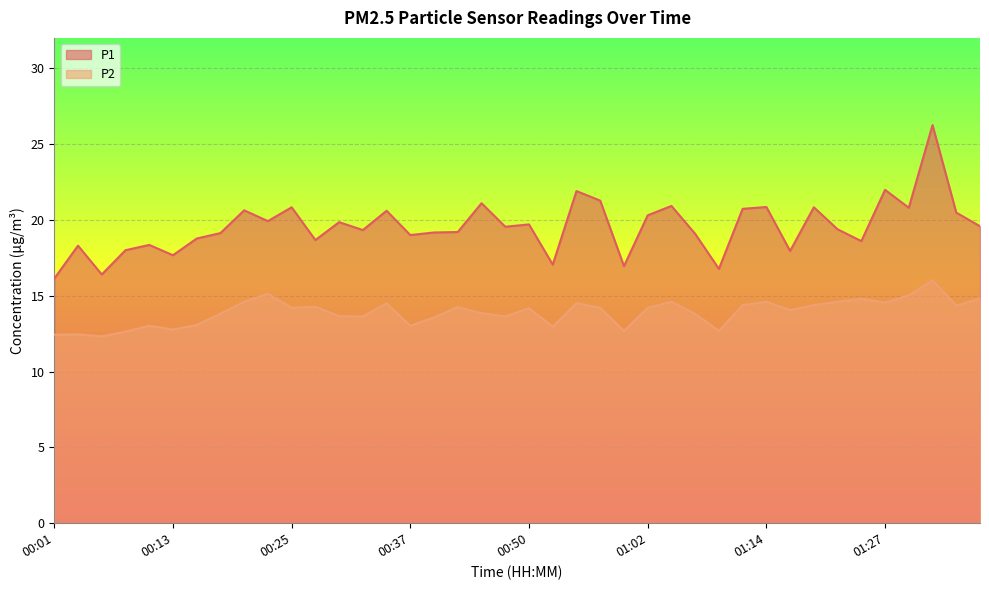

True or false: P1 and P2 intersect in this chart.

False